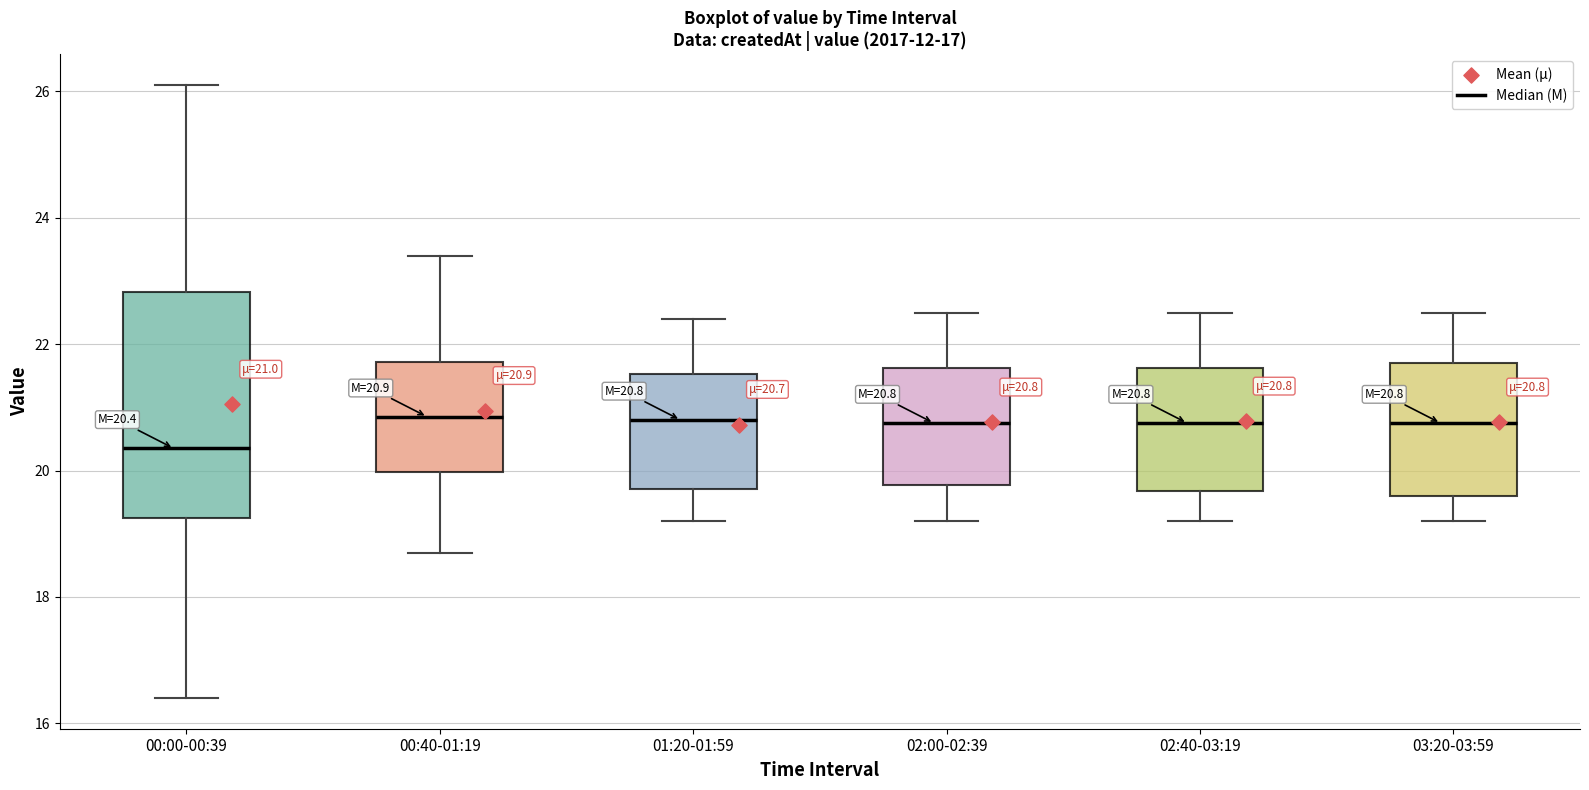

Comparing the boxes themselves (not the whiskers), which one is the tallest?

00:00-00:39